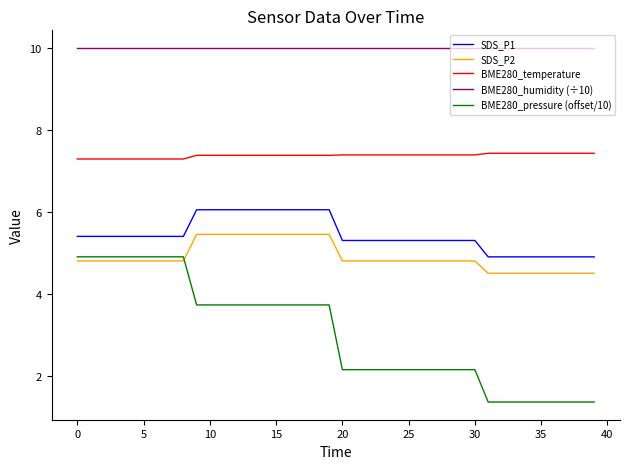

True or false: BME280_humidity (÷10) and BME280_temperature intersect in this chart.

False